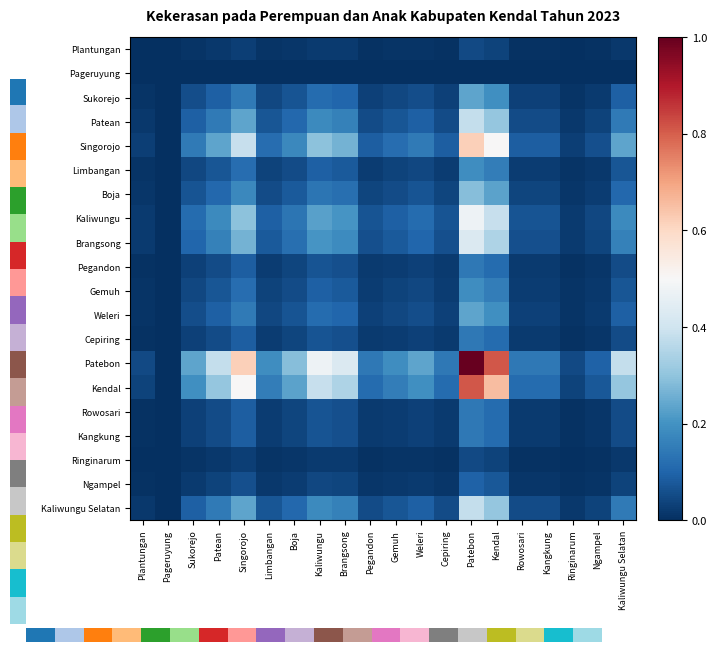

Reading left to right, what are all the values shown in this chart?

Plantungan: Plantungan=0.0	Pageruyung=0.0	Sukorejo=0.0	Patean=0.0	Singorojo=0.0	Limbangan=0.0	Boja=0.0	Kaliwungu=0.0	Brangsong=0.0	Pegandon=0.0	Gemuh=0.0	Weleri=0.0	Cepiring=0.0	Patebon=0.0	Kendal=0.0	Rowosari=0.0	Kangkung=0.0	Ringinarum=0.0	Ngampel=0.0	Kaliwungu Selatan=0.0
Pageruyung: Plantungan=0.0	Pageruyung=0.0	Sukorejo=0.0	Patean=0.0	Singorojo=0.0	Limbangan=0.0	Boja=0.0	Kaliwungu=0.0	Brangsong=0.0	Pegandon=0.0	Gemuh=0.0	Weleri=0.0	Cepiring=0.0	Patebon=0.0	Kendal=0.0	Rowosari=0.0	Kangkung=0.0	Ringinarum=0.0	Ngampel=0.0	Kaliwungu Selatan=0.0
Sukorejo: Plantungan=0.0	Pageruyung=0.0	Sukorejo=0.1	Patean=0.1	Singorojo=0.1	Limbangan=0.0	Boja=0.1	Kaliwungu=0.1	Brangsong=0.1	Pegandon=0.0	Gemuh=0.0	Weleri=0.1	Cepiring=0.0	Patebon=0.2	Kendal=0.2	Rowosari=0.0	Kangkung=0.0	Ringinarum=0.0	Ngampel=0.0	Kaliwungu Selatan=0.1
Patean: Plantungan=0.0	Pageruyung=0.0	Sukorejo=0.1	Patean=0.1	Singorojo=0.2	Limbangan=0.1	Boja=0.1	Kaliwungu=0.2	Brangsong=0.2	Pegandon=0.1	Gemuh=0.1	Weleri=0.1	Cepiring=0.1	Patebon=0.4	Kendal=0.3	Rowosari=0.1	Kangkung=0.1	Ringinarum=0.0	Ngampel=0.0	Kaliwungu Selatan=0.1
Singorojo: Plantungan=0.0	Pageruyung=0.0	Sukorejo=0.1	Patean=0.2	Singorojo=0.4	Limbangan=0.1	Boja=0.2	Kaliwungu=0.3	Brangsong=0.3	Pegandon=0.1	Gemuh=0.1	Weleri=0.1	Cepiring=0.1	Patebon=0.6	Kendal=0.5	Rowosari=0.1	Kangkung=0.1	Ringinarum=0.0	Ngampel=0.1	Kaliwungu Selatan=0.2
Limbangan: Plantungan=0.0	Pageruyung=0.0	Sukorejo=0.0	Patean=0.1	Singorojo=0.1	Limbangan=0.0	Boja=0.1	Kaliwungu=0.1	Brangsong=0.1	Pegandon=0.0	Gemuh=0.0	Weleri=0.0	Cepiring=0.0	Patebon=0.2	Kendal=0.2	Rowosari=0.0	Kangkung=0.0	Ringinarum=0.0	Ngampel=0.0	Kaliwungu Selatan=0.1
Boja: Plantungan=0.0	Pageruyung=0.0	Sukorejo=0.1	Patean=0.1	Singorojo=0.2	Limbangan=0.1	Boja=0.1	Kaliwungu=0.1	Brangsong=0.1	Pegandon=0.0	Gemuh=0.1	Weleri=0.1	Cepiring=0.0	Patebon=0.3	Kendal=0.2	Rowosari=0.0	Kangkung=0.0	Ringinarum=0.0	Ngampel=0.0	Kaliwungu Selatan=0.1
Kaliwungu: Plantungan=0.0	Pageruyung=0.0	Sukorejo=0.1	Patean=0.2	Singorojo=0.3	Limbangan=0.1	Boja=0.1	Kaliwungu=0.2	Brangsong=0.2	Pegandon=0.1	Gemuh=0.1	Weleri=0.1	Cepiring=0.1	Patebon=0.5	Kendal=0.4	Rowosari=0.1	Kangkung=0.1	Ringinarum=0.0	Ngampel=0.0	Kaliwungu Selatan=0.2
Brangsong: Plantungan=0.0	Pageruyung=0.0	Sukorejo=0.1	Patean=0.2	Singorojo=0.3	Limbangan=0.1	Boja=0.1	Kaliwungu=0.2	Brangsong=0.2	Pegandon=0.1	Gemuh=0.1	Weleri=0.1	Cepiring=0.1	Patebon=0.4	Kendal=0.3	Rowosari=0.1	Kangkung=0.1	Ringinarum=0.0	Ngampel=0.0	Kaliwungu Selatan=0.2
Pegandon: Plantungan=0.0	Pageruyung=0.0	Sukorejo=0.0	Patean=0.1	Singorojo=0.1	Limbangan=0.0	Boja=0.0	Kaliwungu=0.1	Brangsong=0.1	Pegandon=0.0	Gemuh=0.0	Weleri=0.0	Cepiring=0.0	Patebon=0.1	Kendal=0.1	Rowosari=0.0	Kangkung=0.0	Ringinarum=0.0	Ngampel=0.0	Kaliwungu Selatan=0.1
Gemuh: Plantungan=0.0	Pageruyung=0.0	Sukorejo=0.0	Patean=0.1	Singorojo=0.1	Limbangan=0.0	Boja=0.1	Kaliwungu=0.1	Brangsong=0.1	Pegandon=0.0	Gemuh=0.0	Weleri=0.0	Cepiring=0.0	Patebon=0.2	Kendal=0.2	Rowosari=0.0	Kangkung=0.0	Ringinarum=0.0	Ngampel=0.0	Kaliwungu Selatan=0.1
Weleri: Plantungan=0.0	Pageruyung=0.0	Sukorejo=0.1	Patean=0.1	Singorojo=0.1	Limbangan=0.0	Boja=0.1	Kaliwungu=0.1	Brangsong=0.1	Pegandon=0.0	Gemuh=0.0	Weleri=0.1	Cepiring=0.0	Patebon=0.2	Kendal=0.2	Rowosari=0.0	Kangkung=0.0	Ringinarum=0.0	Ngampel=0.0	Kaliwungu Selatan=0.1
Cepiring: Plantungan=0.0	Pageruyung=0.0	Sukorejo=0.0	Patean=0.1	Singorojo=0.1	Limbangan=0.0	Boja=0.0	Kaliwungu=0.1	Brangsong=0.1	Pegandon=0.0	Gemuh=0.0	Weleri=0.0	Cepiring=0.0	Patebon=0.1	Kendal=0.1	Rowosari=0.0	Kangkung=0.0	Ringinarum=0.0	Ngampel=0.0	Kaliwungu Selatan=0.1
Patebon: Plantungan=0.0	Pageruyung=0.0	Sukorejo=0.2	Patean=0.4	Singorojo=0.6	Limbangan=0.2	Boja=0.3	Kaliwungu=0.5	Brangsong=0.4	Pegandon=0.1	Gemuh=0.2	Weleri=0.2	Cepiring=0.1	Patebon=1.0	Kendal=0.8	Rowosari=0.1	Kangkung=0.1	Ringinarum=0.0	Ngampel=0.1	Kaliwungu Selatan=0.4
Kendal: Plantungan=0.0	Pageruyung=0.0	Sukorejo=0.2	Patean=0.3	Singorojo=0.5	Limbangan=0.2	Boja=0.2	Kaliwungu=0.4	Brangsong=0.3	Pegandon=0.1	Gemuh=0.2	Weleri=0.2	Cepiring=0.1	Patebon=0.8	Kendal=0.7	Rowosari=0.1	Kangkung=0.1	Ringinarum=0.0	Ngampel=0.1	Kaliwungu Selatan=0.3
Rowosari: Plantungan=0.0	Pageruyung=0.0	Sukorejo=0.0	Patean=0.1	Singorojo=0.1	Limbangan=0.0	Boja=0.0	Kaliwungu=0.1	Brangsong=0.1	Pegandon=0.0	Gemuh=0.0	Weleri=0.0	Cepiring=0.0	Patebon=0.1	Kendal=0.1	Rowosari=0.0	Kangkung=0.0	Ringinarum=0.0	Ngampel=0.0	Kaliwungu Selatan=0.1
Kangkung: Plantungan=0.0	Pageruyung=0.0	Sukorejo=0.0	Patean=0.1	Singorojo=0.1	Limbangan=0.0	Boja=0.0	Kaliwungu=0.1	Brangsong=0.1	Pegandon=0.0	Gemuh=0.0	Weleri=0.0	Cepiring=0.0	Patebon=0.1	Kendal=0.1	Rowosari=0.0	Kangkung=0.0	Ringinarum=0.0	Ngampel=0.0	Kaliwungu Selatan=0.1
Ringinarum: Plantungan=0.0	Pageruyung=0.0	Sukorejo=0.0	Patean=0.0	Singorojo=0.0	Limbangan=0.0	Boja=0.0	Kaliwungu=0.0	Brangsong=0.0	Pegandon=0.0	Gemuh=0.0	Weleri=0.0	Cepiring=0.0	Patebon=0.0	Kendal=0.0	Rowosari=0.0	Kangkung=0.0	Ringinarum=0.0	Ngampel=0.0	Kaliwungu Selatan=0.0
Ngampel: Plantungan=0.0	Pageruyung=0.0	Sukorejo=0.0	Patean=0.0	Singorojo=0.1	Limbangan=0.0	Boja=0.0	Kaliwungu=0.0	Brangsong=0.0	Pegandon=0.0	Gemuh=0.0	Weleri=0.0	Cepiring=0.0	Patebon=0.1	Kendal=0.1	Rowosari=0.0	Kangkung=0.0	Ringinarum=0.0	Ngampel=0.0	Kaliwungu Selatan=0.0
Kaliwungu Selatan: Plantungan=0.0	Pageruyung=0.0	Sukorejo=0.1	Patean=0.1	Singorojo=0.2	Limbangan=0.1	Boja=0.1	Kaliwungu=0.2	Brangsong=0.2	Pegandon=0.1	Gemuh=0.1	Weleri=0.1	Cepiring=0.1	Patebon=0.4	Kendal=0.3	Rowosari=0.1	Kangkung=0.1	Ringinarum=0.0	Ngampel=0.0	Kaliwungu Selatan=0.1